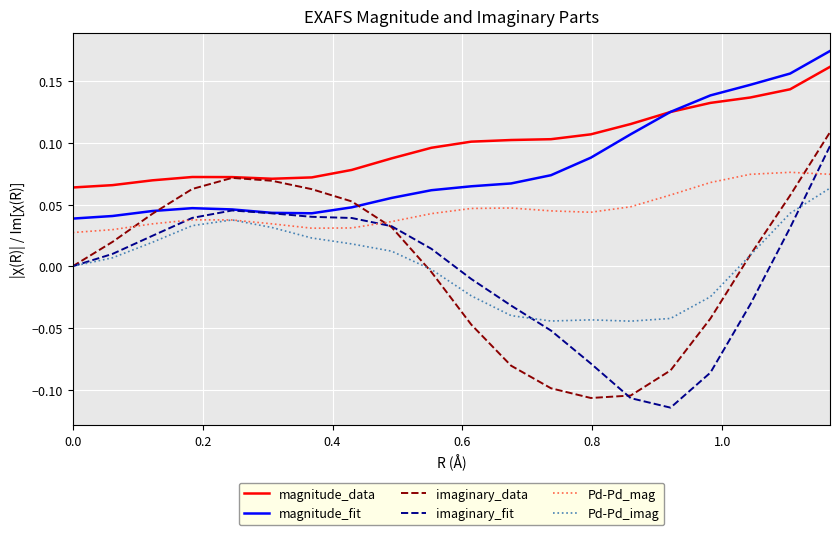

True or false: Pd-Pd_imag and magnitude_fit intersect in this chart.

False